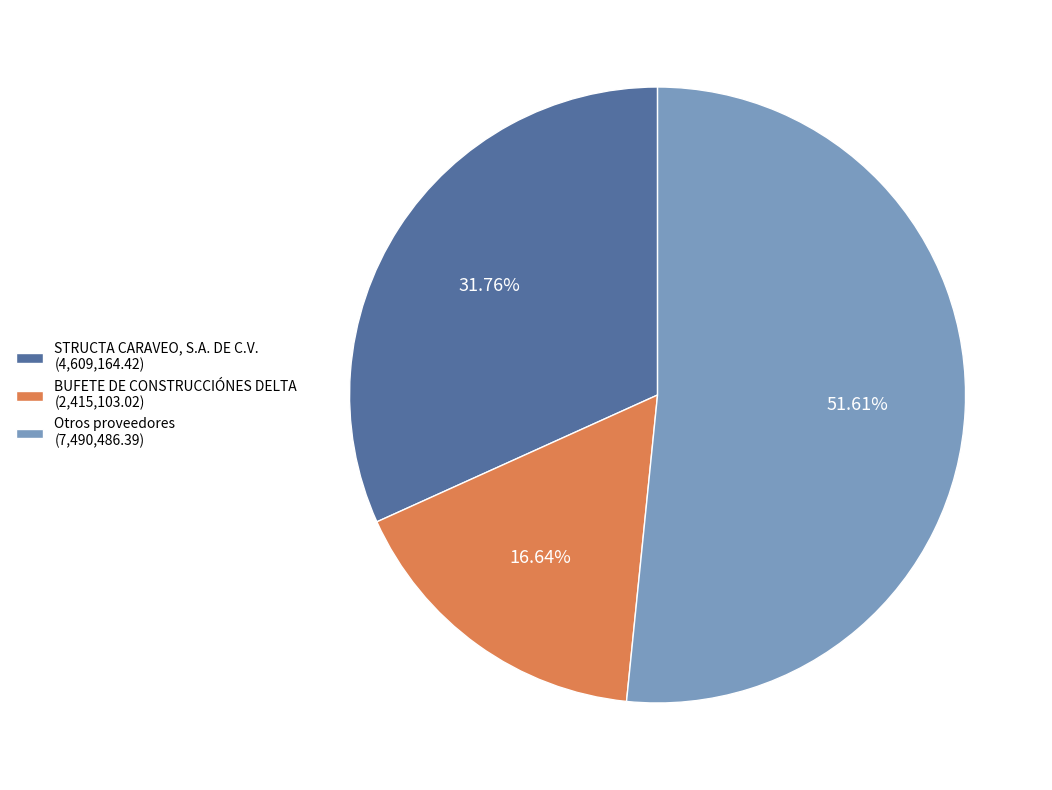

Which has a higher value, BUFETE DE CONSTRUCCIÓNES DELTA (2,415,103.02) or Otros proveedores (7,490,486.39)?

Otros proveedores (7,490,486.39)